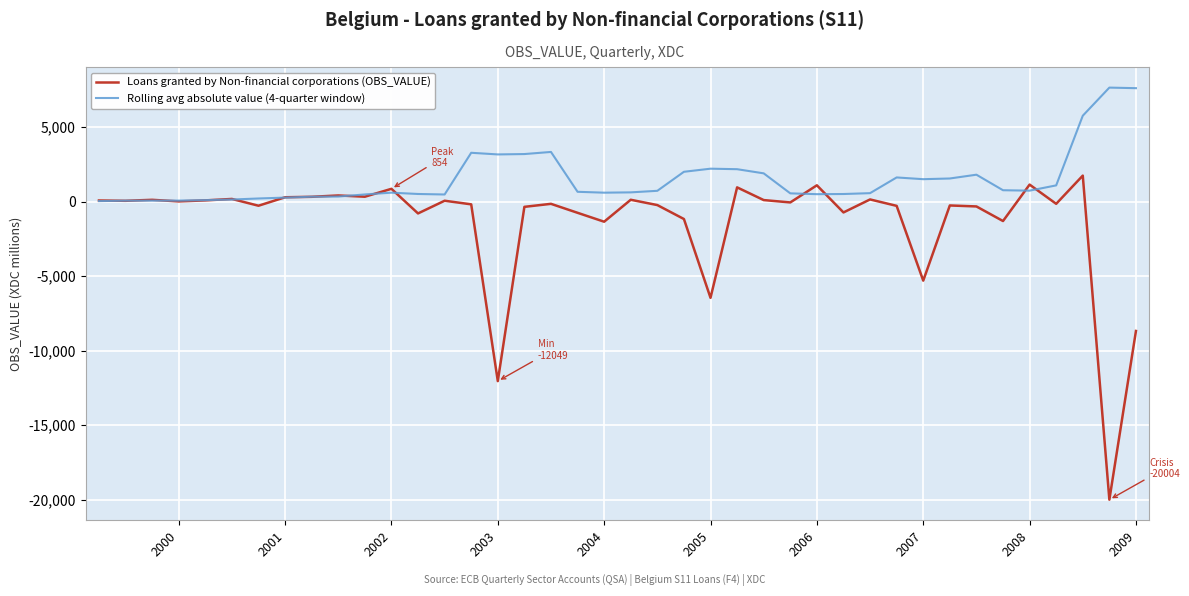

List the series in order of their overall mean, lowest first.

Loans granted by Non-financial corporations (OBS_VALUE), Rolling avg absolute value (4-quarter window)